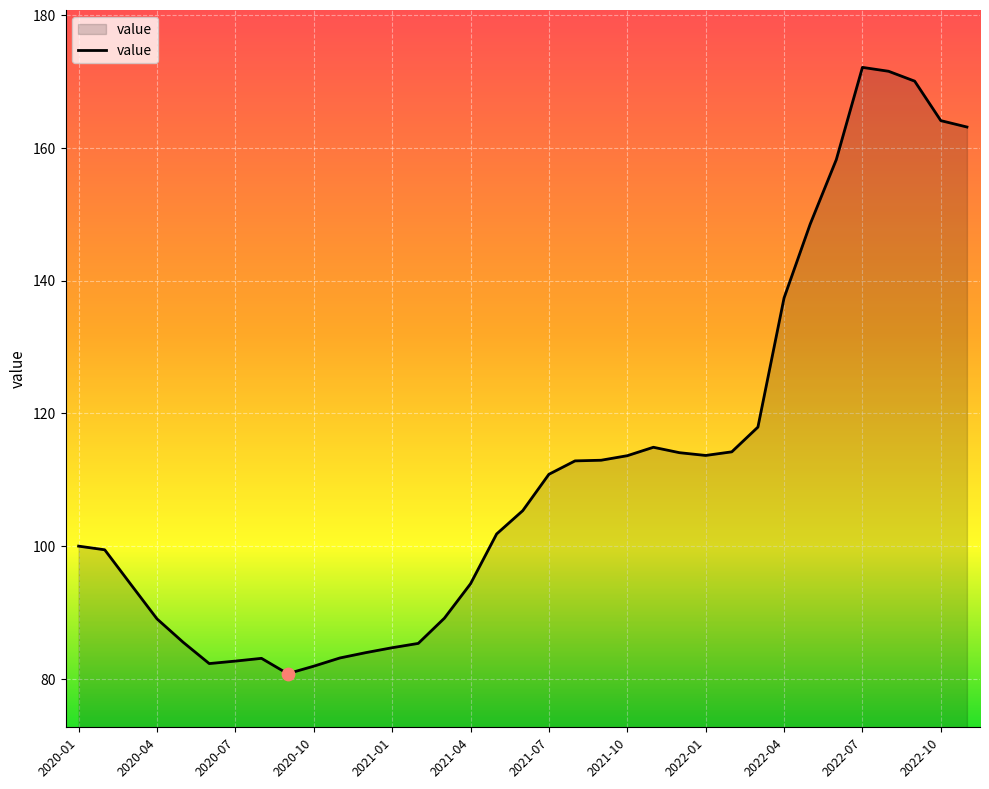

What is the maximum value shown in the chart?

172.1